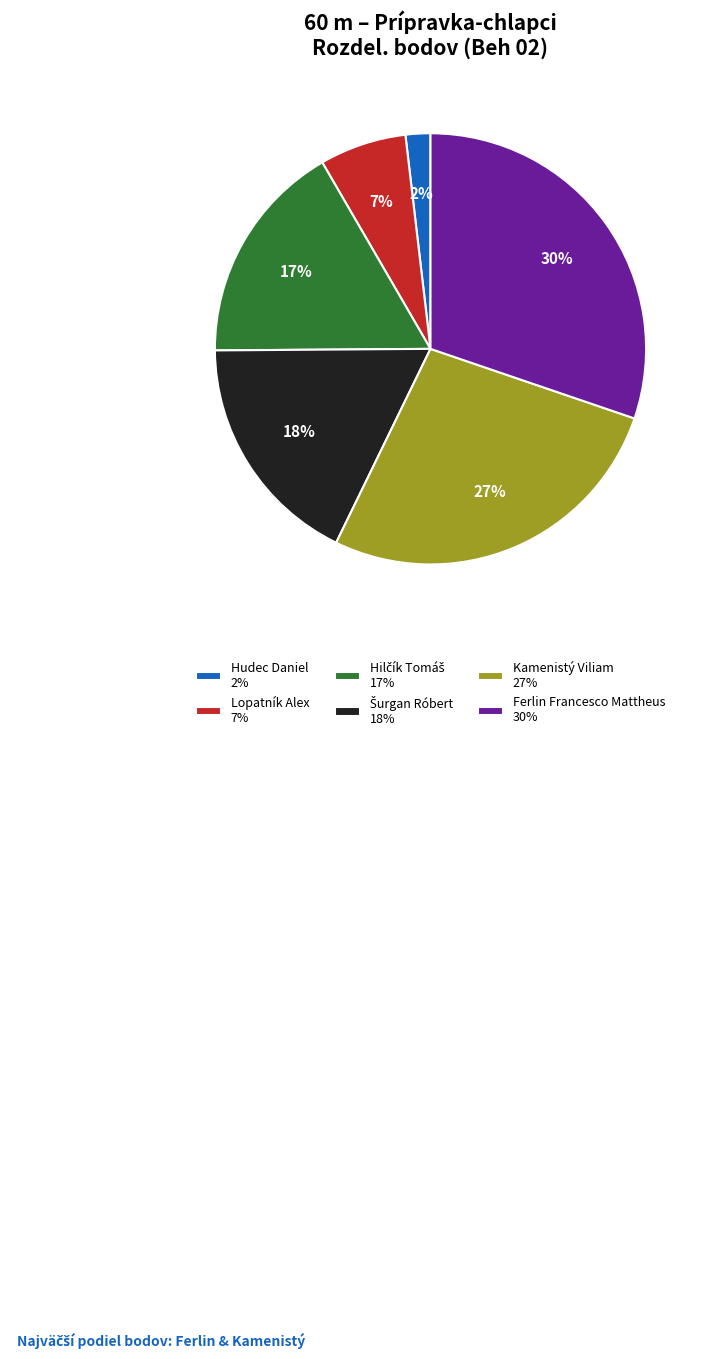

Count the number of slices in the pie.

6